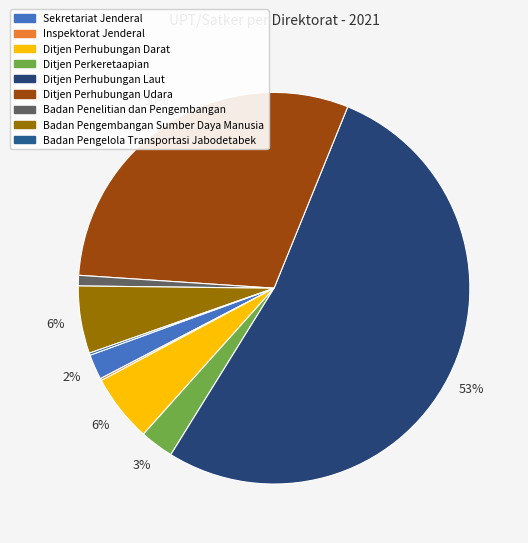

To the nearest percent, what is the combined percentage of Badan Pengembangan Sumber Daya Manusia and Ditjen Perhubungan Darat?

11%